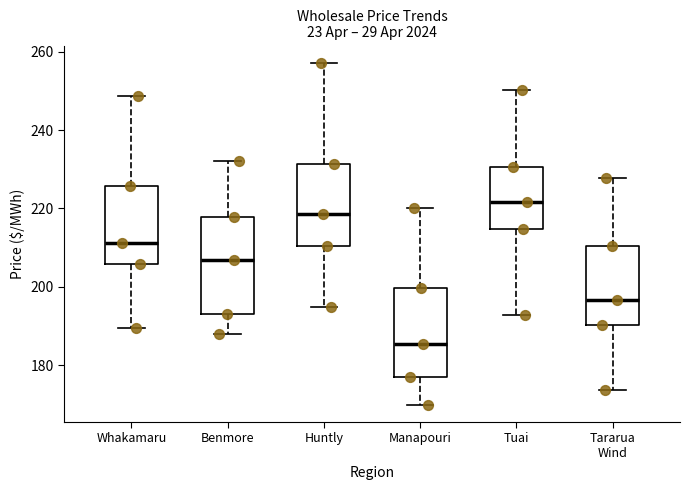

Where does the lower whisker of the box for Manapouri end on the y-axis? The values are not printed on the chart, so give them approximately, as read against the axis.

170